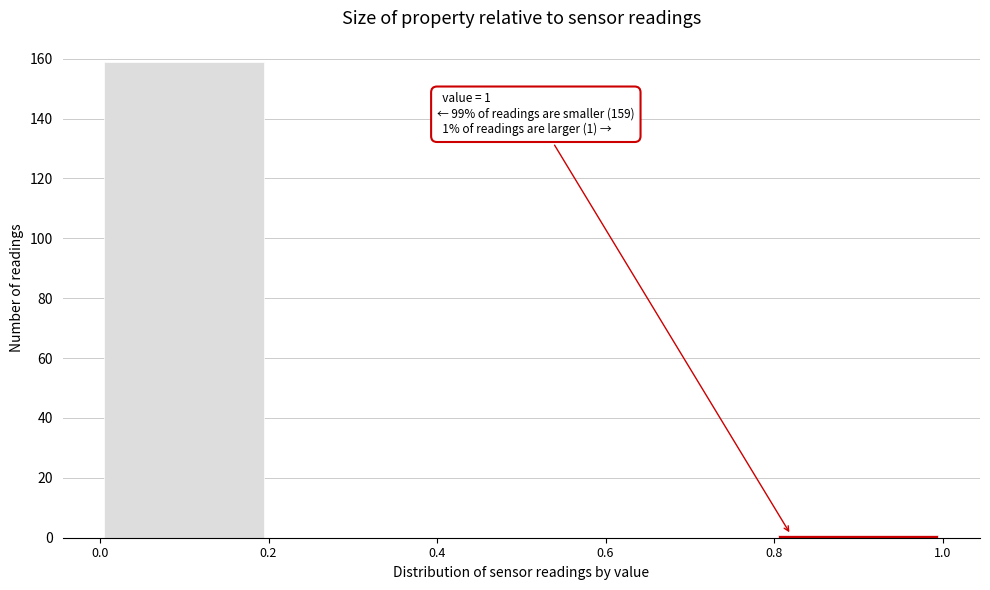

Over which range of the x-axis is the bar tallest?

0.0 to 0.2